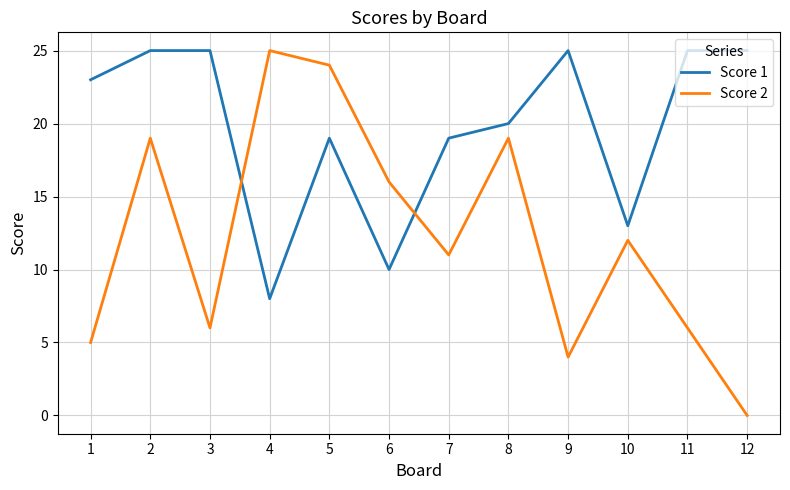

What is the average value of the Score 2 series?

12